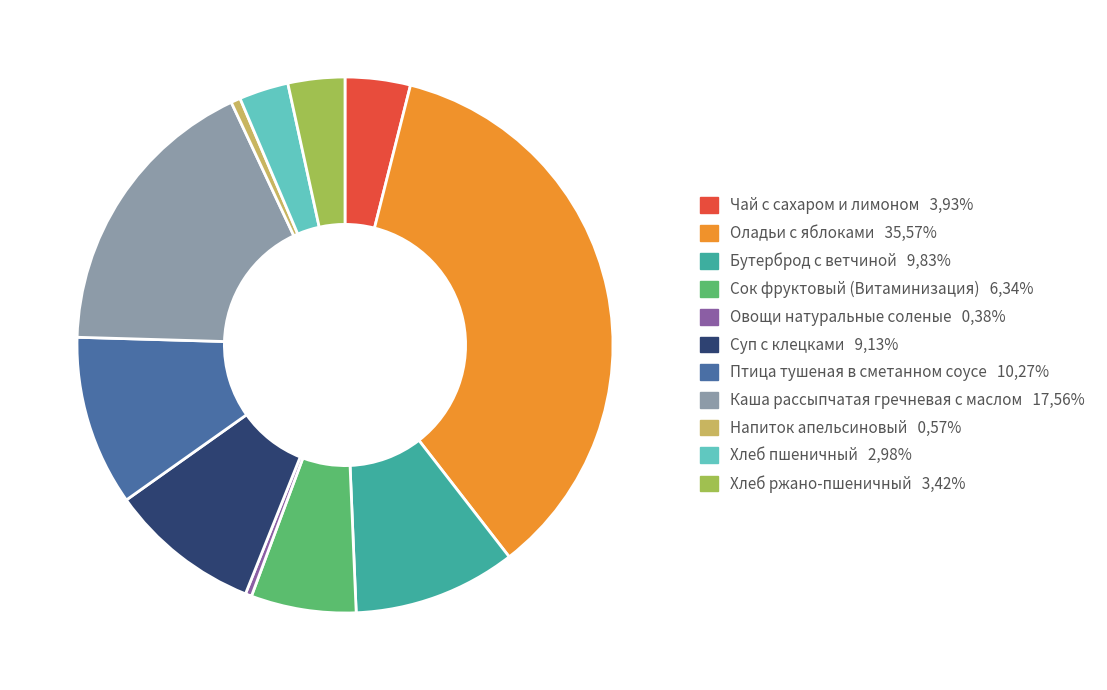

Which category has the biggest portion of the pie?

Оладьи с яблоками